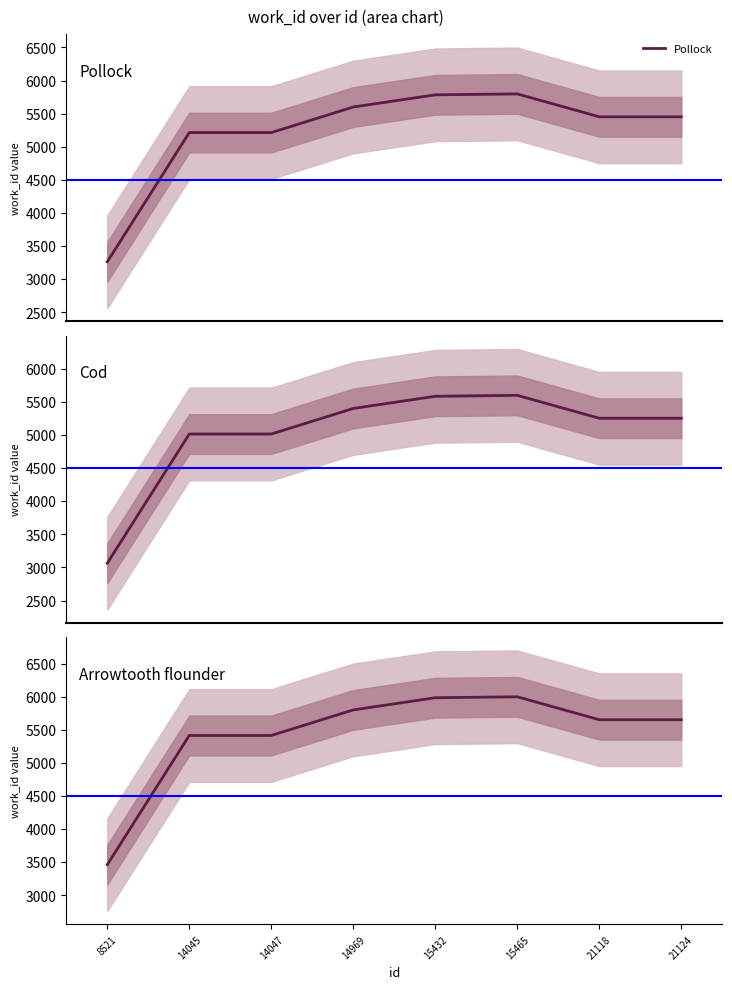

How many lines are shown in the chart?

3